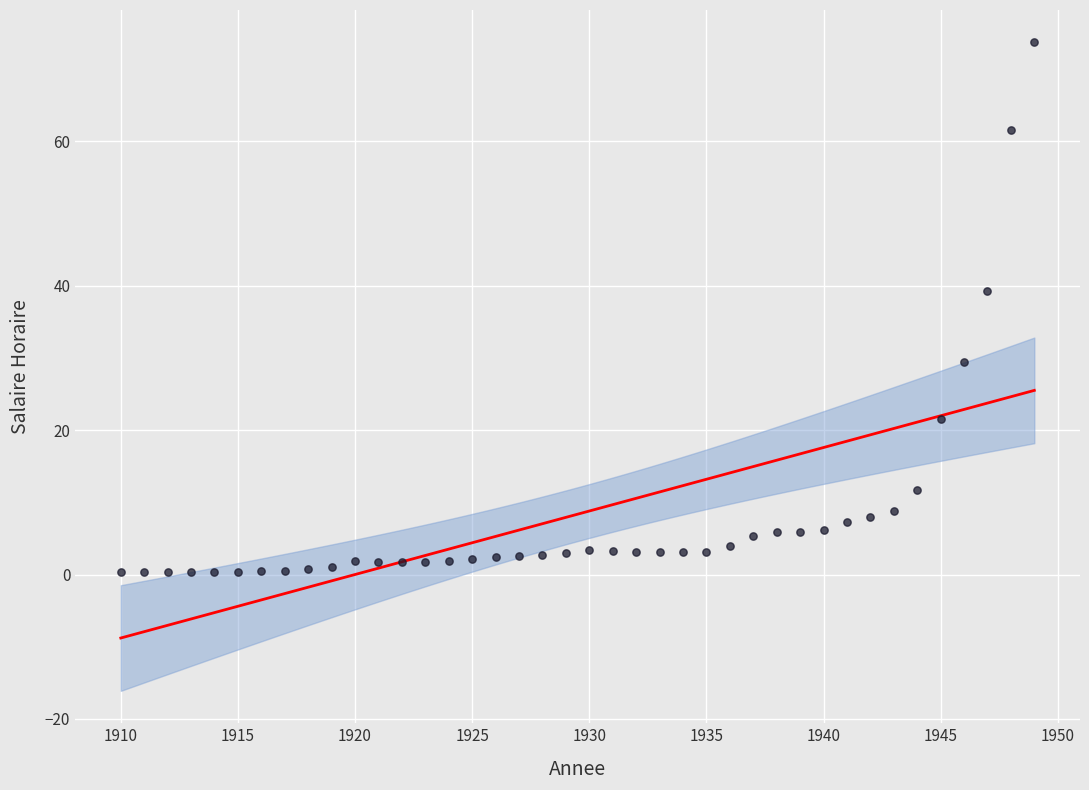

What Y value in the scatter plot is closest to 37?

39.3